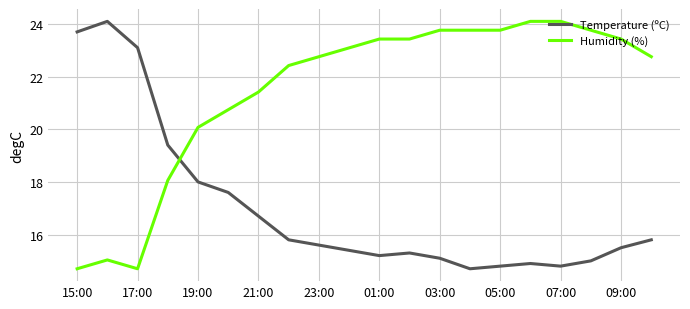

How many intersections are there between Humidity (%) and Temperature (ºC)?

1